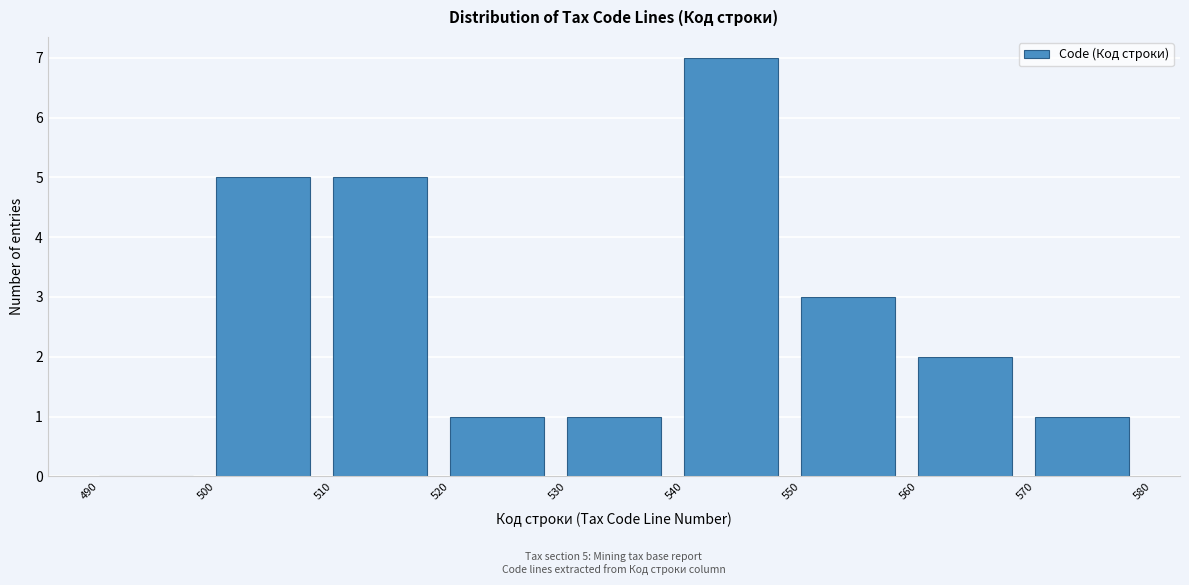

Which range on the x-axis has the tallest bar?

540 to 550